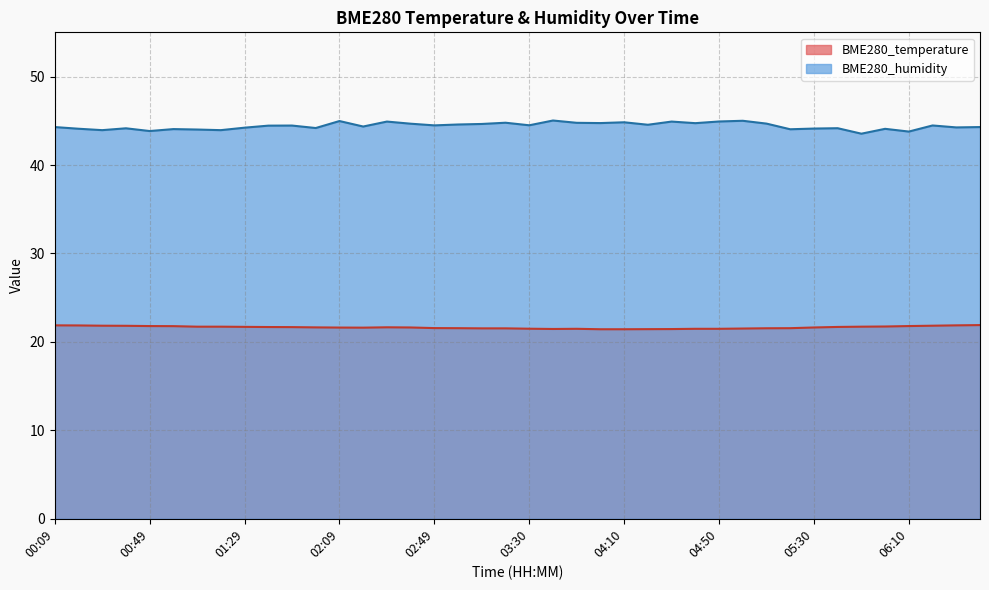

Reading right to left, list all the values displayed in this chart.

BME280_temperature: 21.9	21.9	21.8	21.8	21.7	21.7	21.7	21.6	21.6	21.5	21.5	21.5	21.5	21.4	21.4	21.4	21.4	21.5	21.5	21.5	21.5	21.5	21.6	21.6	21.6	21.6	21.6	21.6	21.6	21.7	21.7	21.7	21.7	21.7	21.8	21.8	21.8	21.8	21.9	21.9
BME280_humidity: 44.3	44.2	44.5	43.8	44.1	43.5	44.2	44.1	44.0	44.7	45.0	44.9	44.7	44.9	44.5	44.8	44.7	44.8	45.0	44.5	44.8	44.6	44.6	44.5	44.7	44.9	44.4	45.0	44.2	44.5	44.5	44.2	43.9	44.0	44.1	43.8	44.1	43.9	44.1	44.3